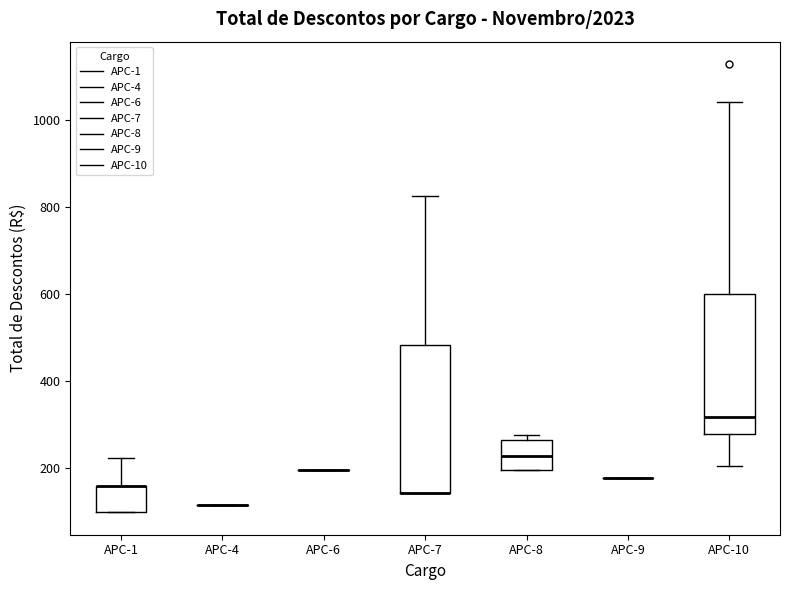

Reading left to right, transcribe this box plot: for each box, give where its median line is, the range the box spans, and where its two whiskers end, as read against the y-axis. The values are not printed on the chart, so give them approximately, as read against the axis.

APC-1: median 160 (drawn on the box's upper edge), box 100 to 160, whiskers 100 to 220
APC-4: box collapsed to a line at 120, whiskers 120 to 120
APC-6: box collapsed to a line at 200, whiskers 200 to 200
APC-7: median 140 (drawn on the box's lower edge), box 140 to 480, whiskers 140 to 820
APC-8: median 220, box 200 to 260, whiskers 200 to 280
APC-9: box collapsed to a line at 180, whiskers 180 to 180
APC-10: median 320, box 280 to 600, whiskers 200 to 1040